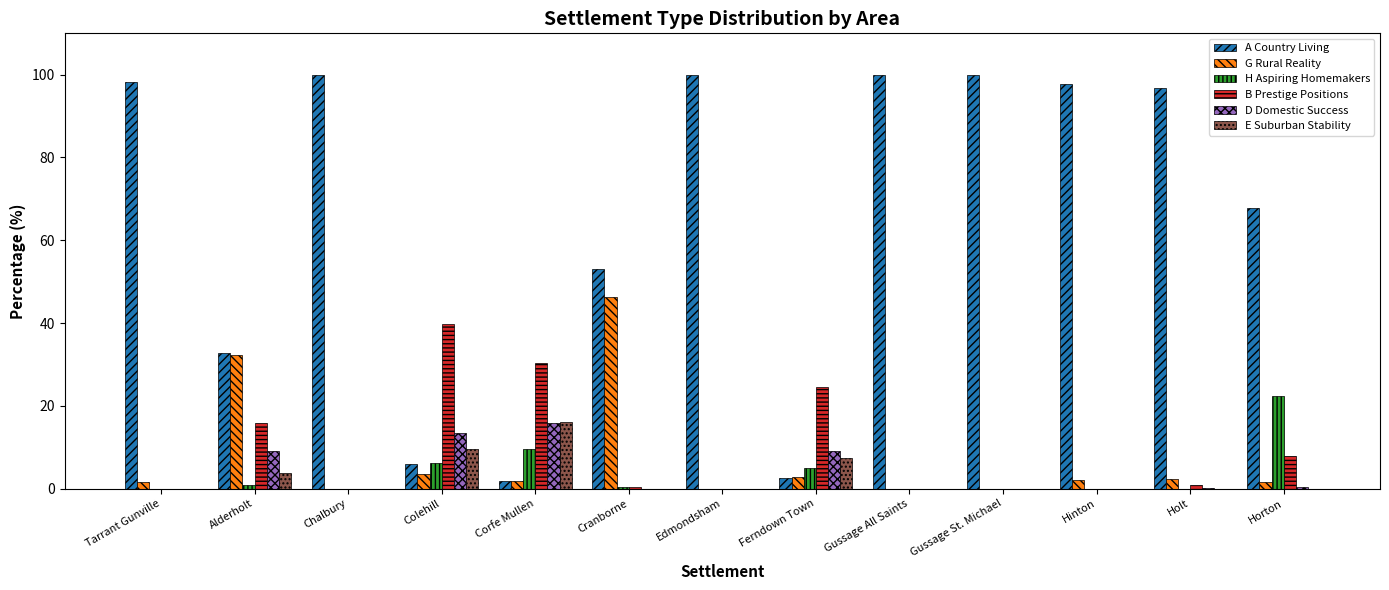

The B Prestige Positions series shows 19.8 at Hinton. True or false?

False